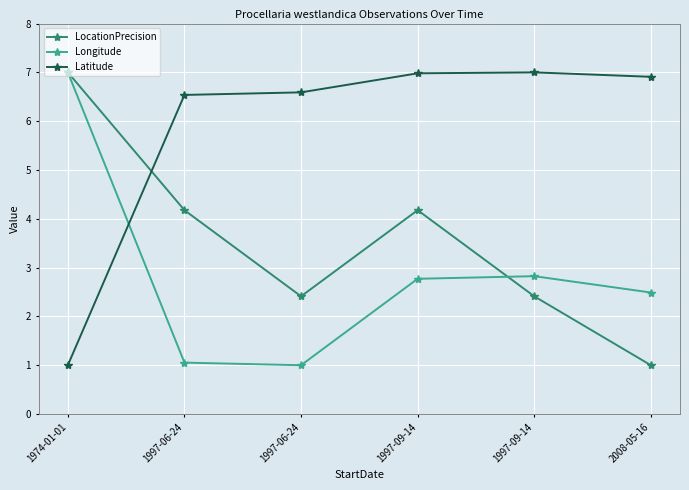

How many values in the LocationPrecision series are below 4?

3